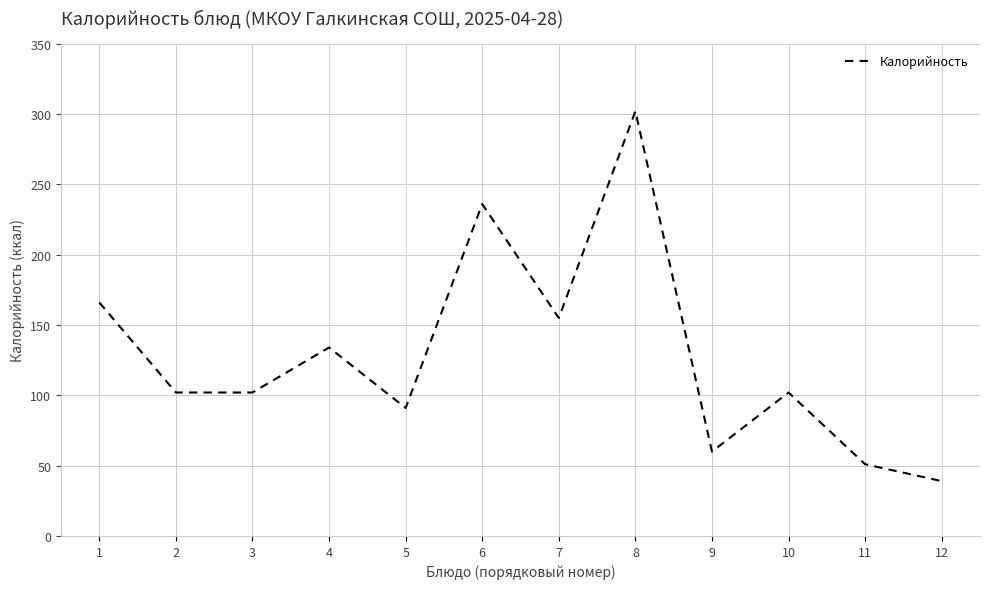

The value at 8 is 513. True or false?

False